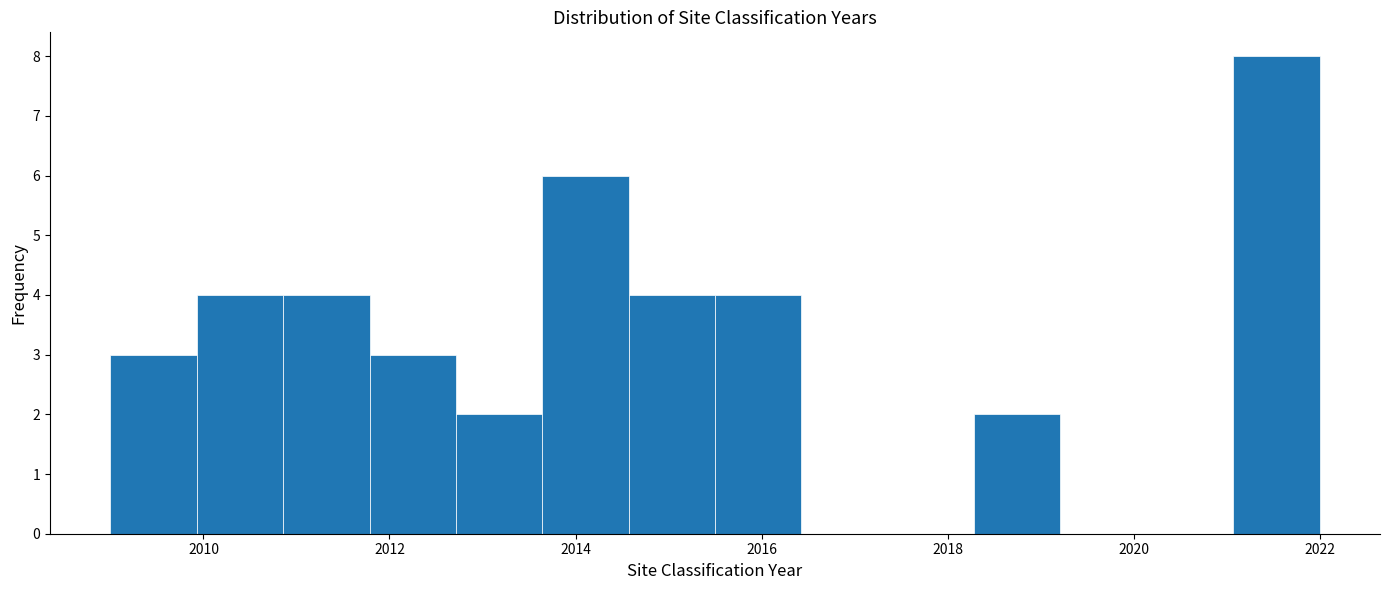

Which range on the x-axis has the tallest bar?

2021.0 to 2022.0